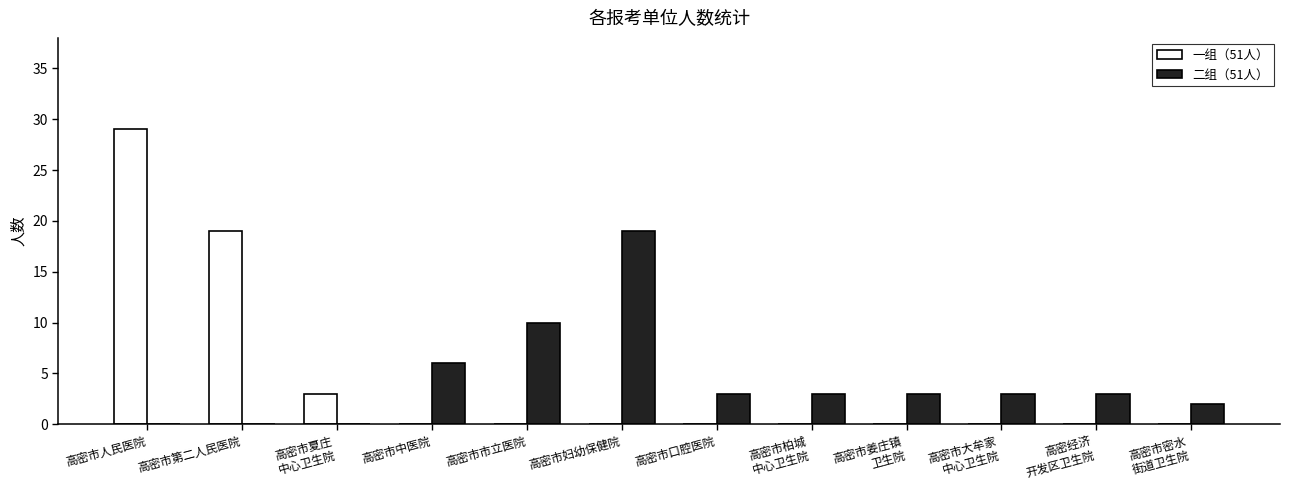

What is the maximum value for 一组（51人）?

29